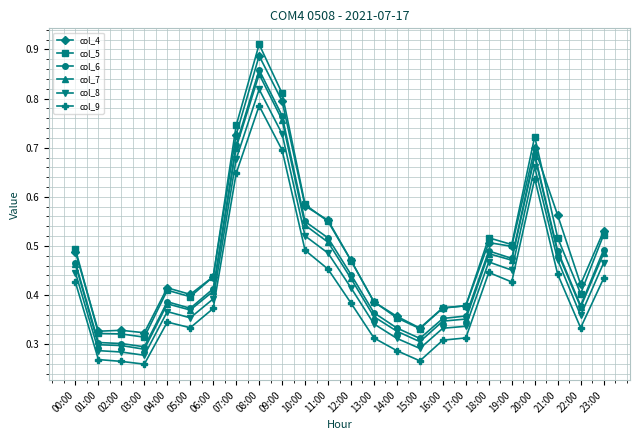

Count the col_7 values in the range 0 to 1.

24